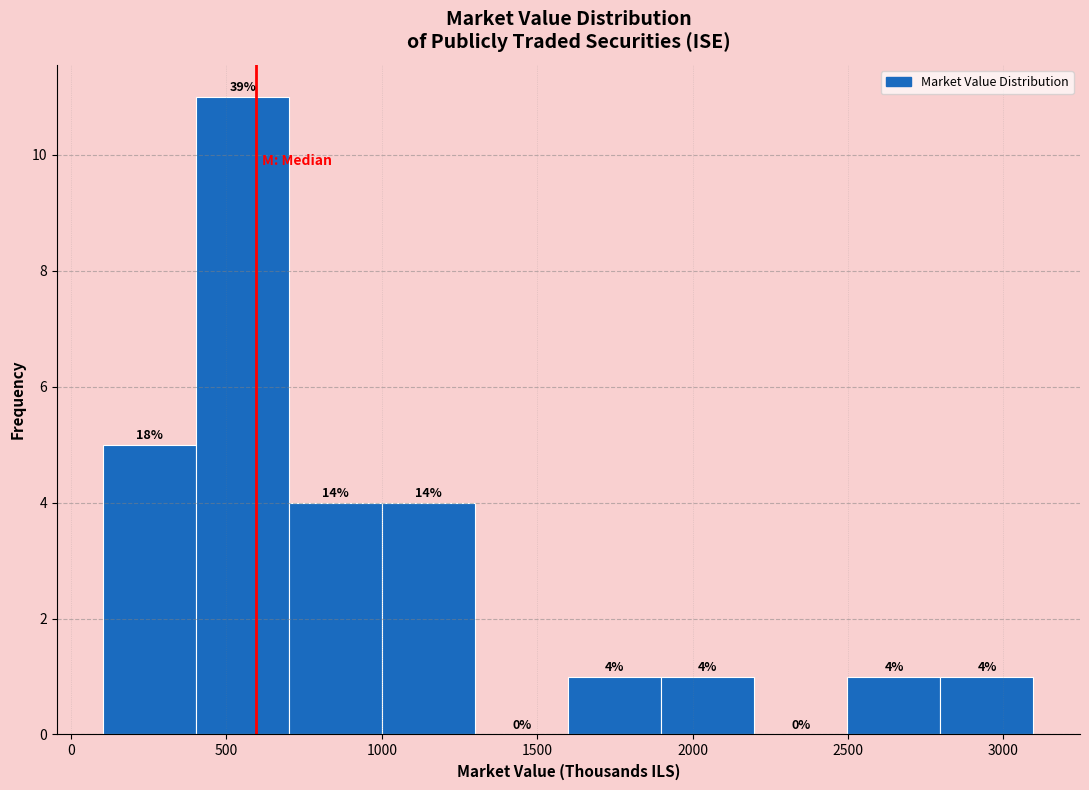

Which range on the x-axis has the tallest bar?

400 to 700